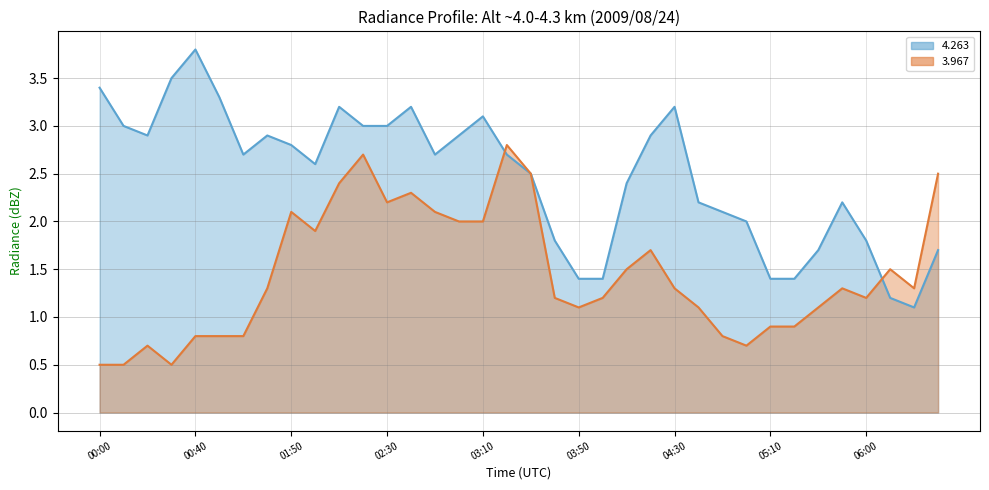

Which series ends up on top after the final intersection of 4.263 and 3.967?

3.967